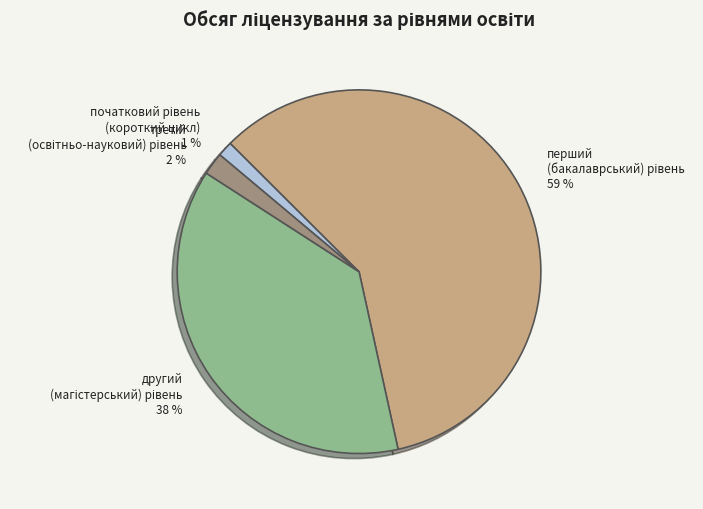

To the nearest percent, what is the difference between the largest and smallest slice percentages?

58%